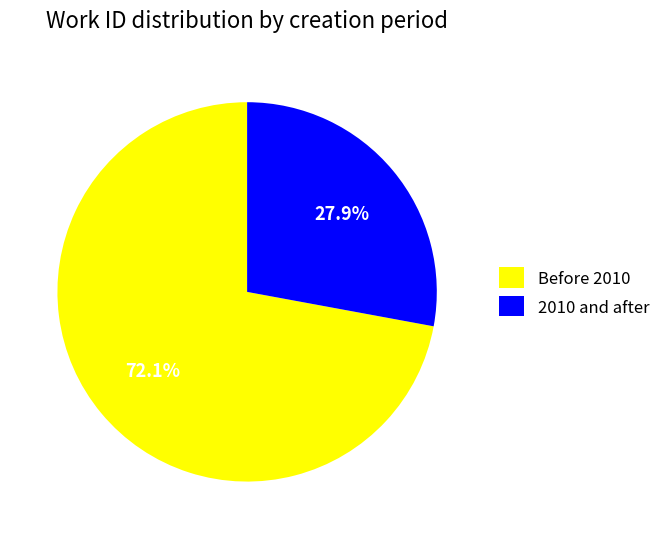

Between 2010 and after and Before 2010, which is larger?

Before 2010